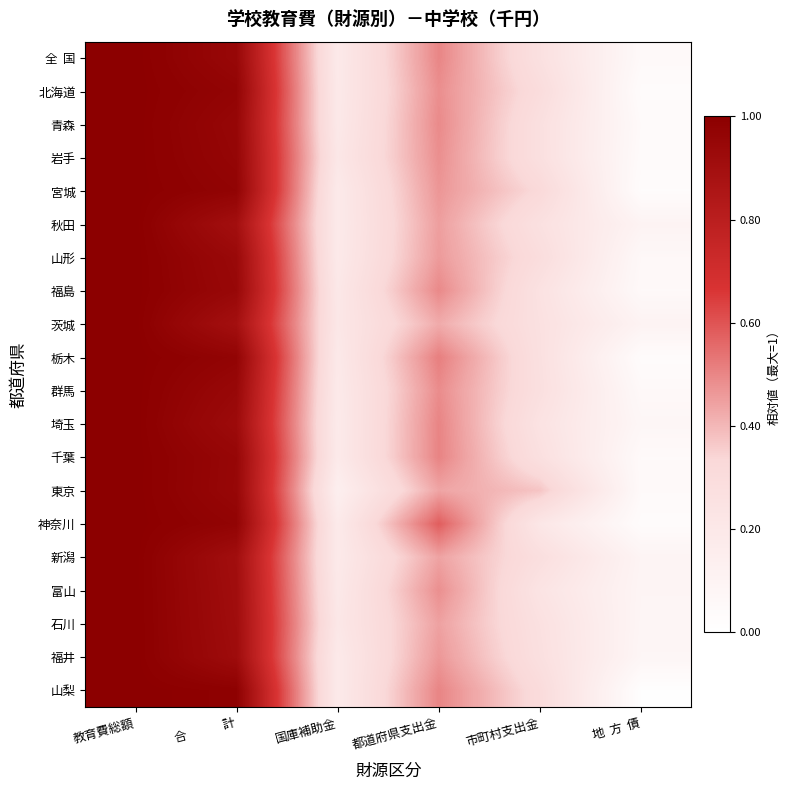

At which category does the chart reach its minimum across all series?

地  方  債